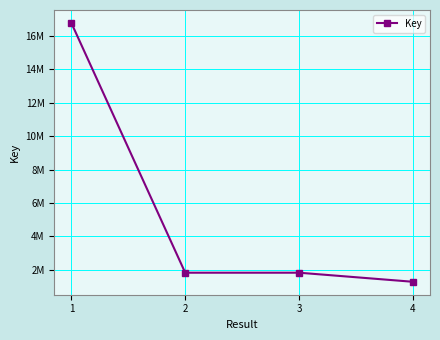

The chart shows a value of 1272130 at 4. True or false?

True